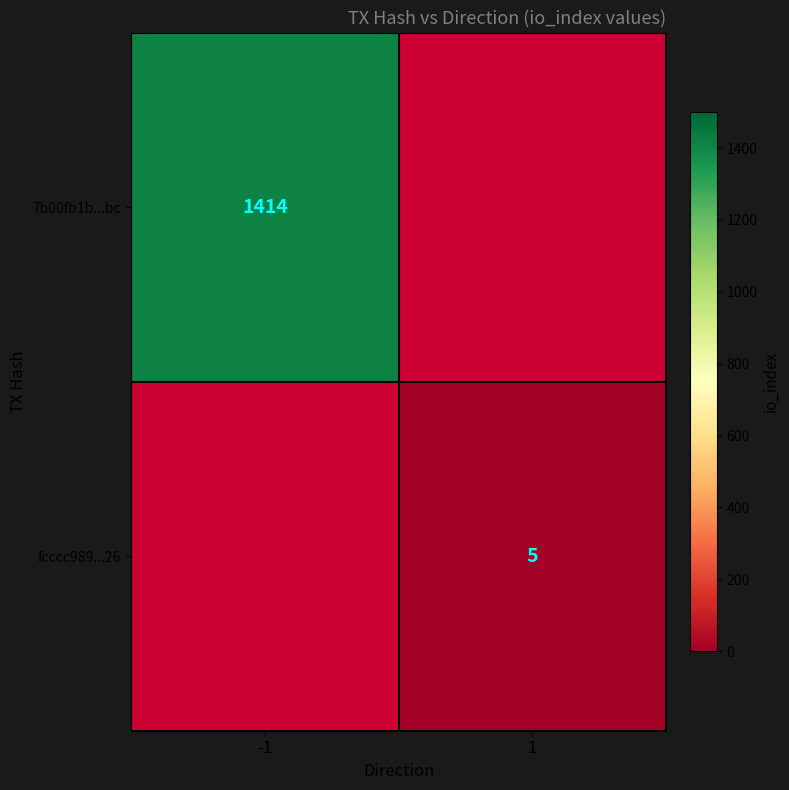

The 7b00fb1b...bc series shows 527 at -1. True or false?

False